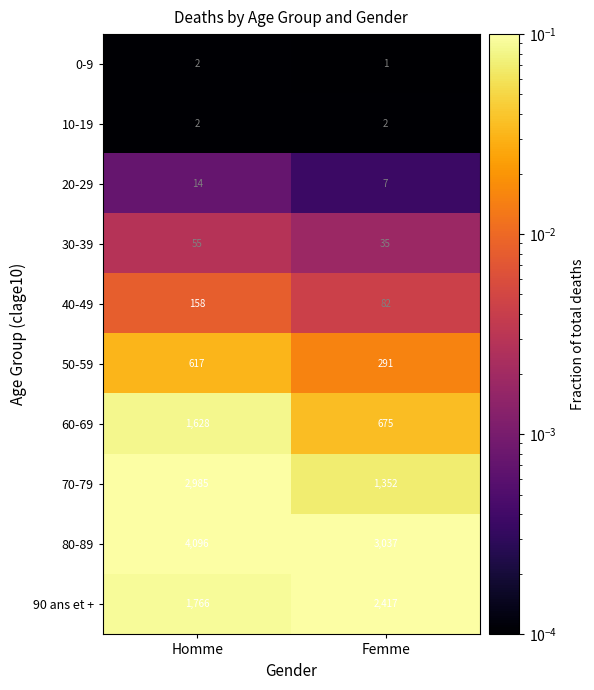

What is the highest value of the 90 ans et + series?

2417